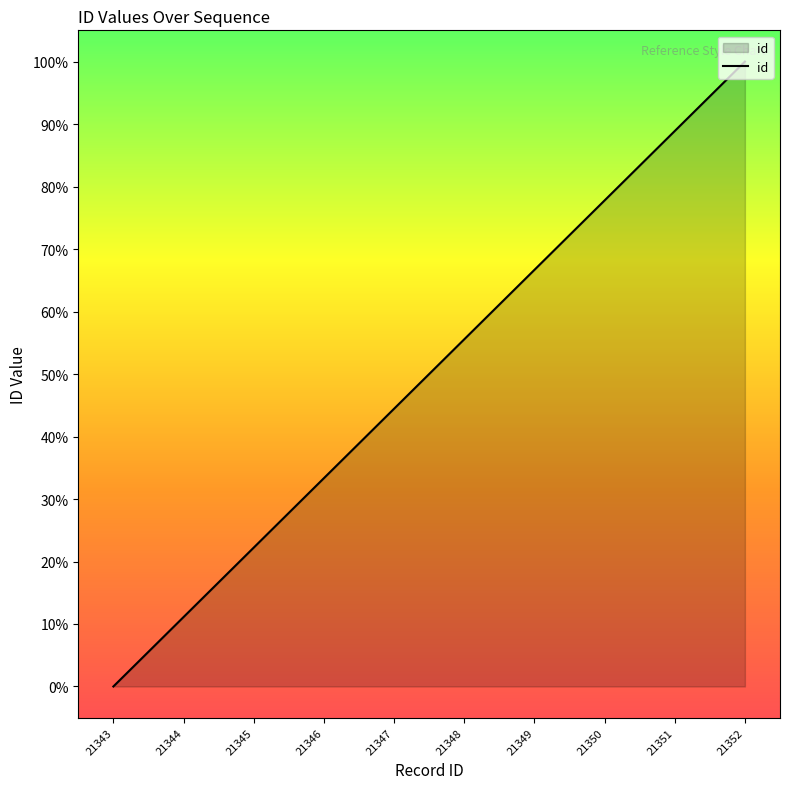

At which category does the chart reach its minimum across all series?

21343